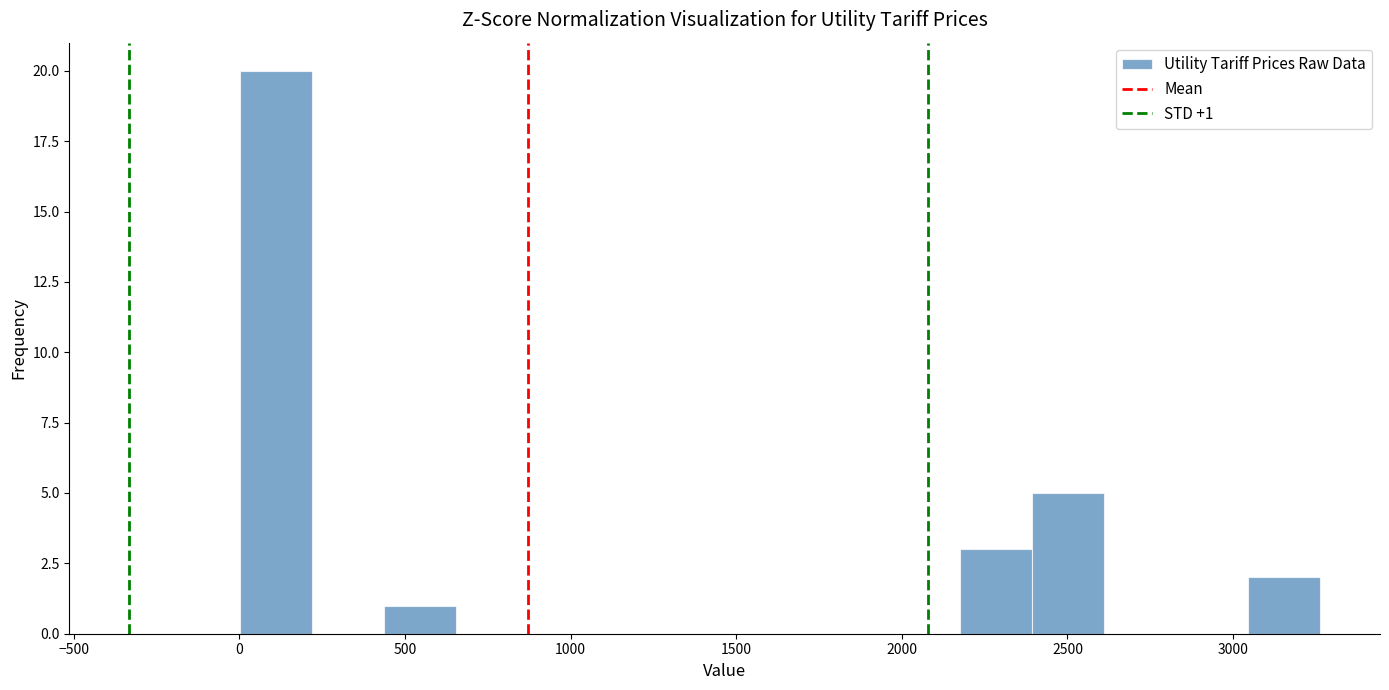

Which range on the x-axis has the tallest bar?

0 to 200